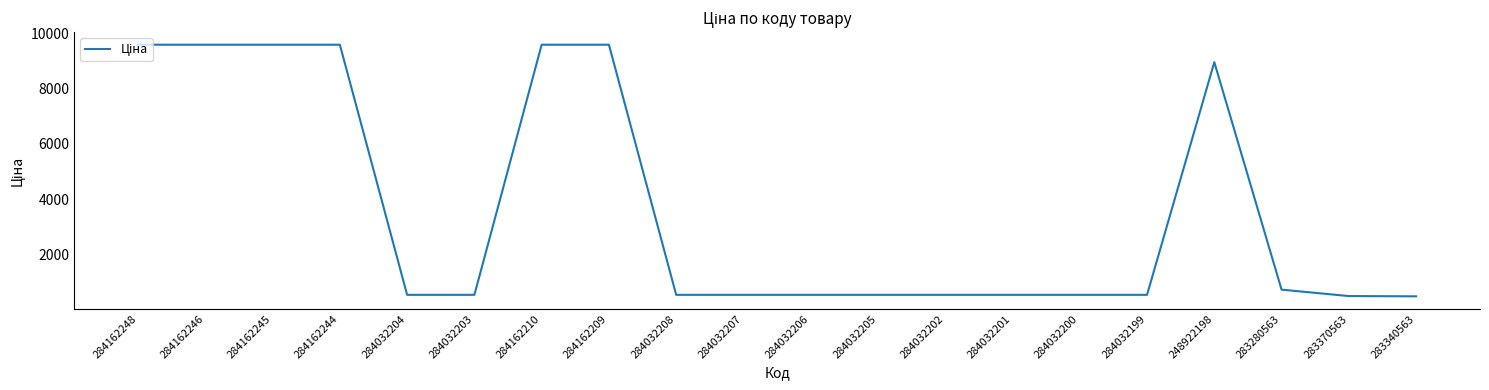

What is the difference between the maximum and minimum values?

9094.6